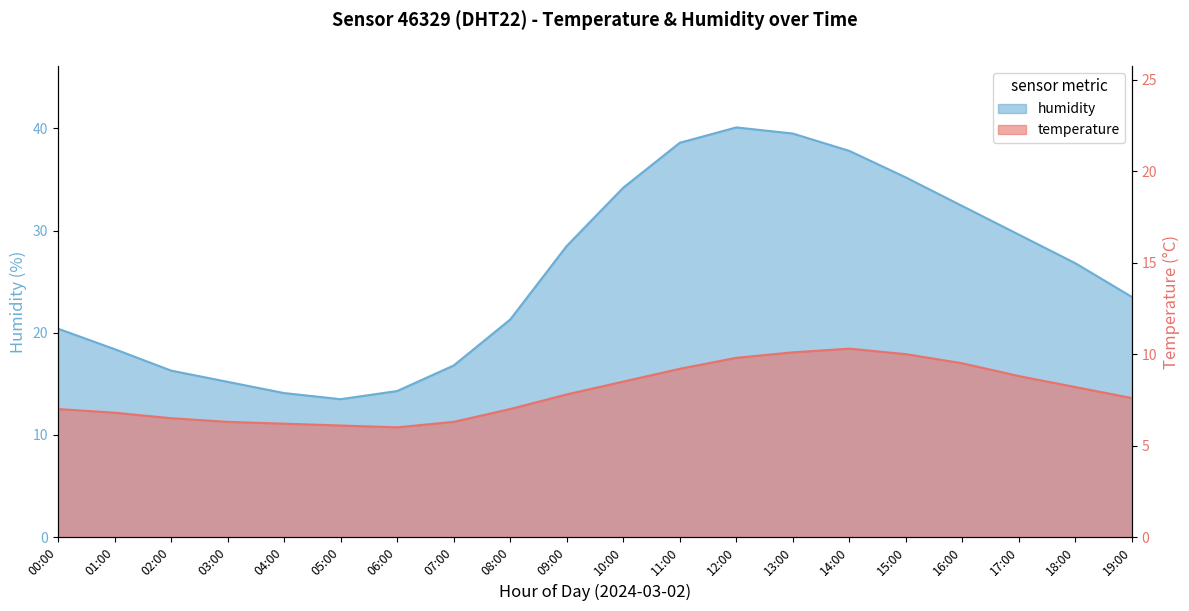

Which series has the largest total across all categories?

humidity